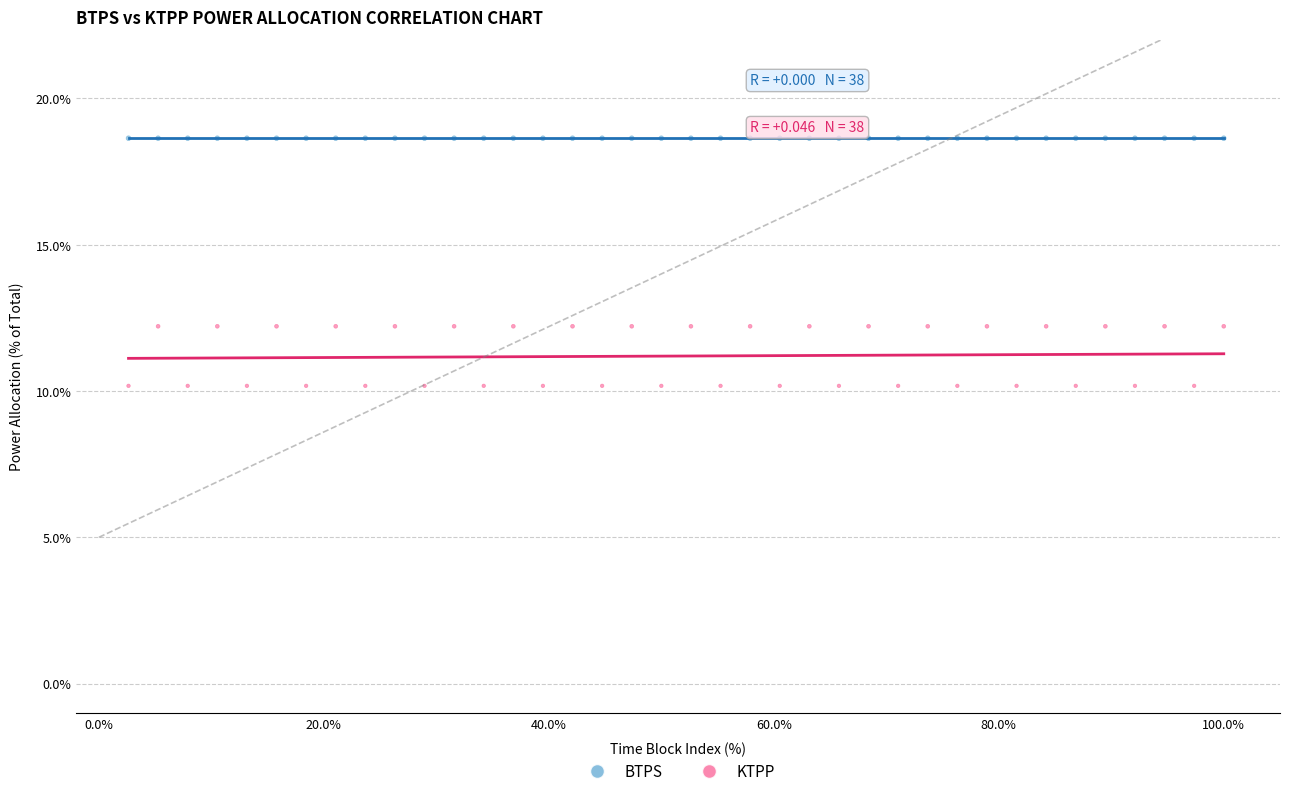

Which series contains the lowest Y value?

KTPP